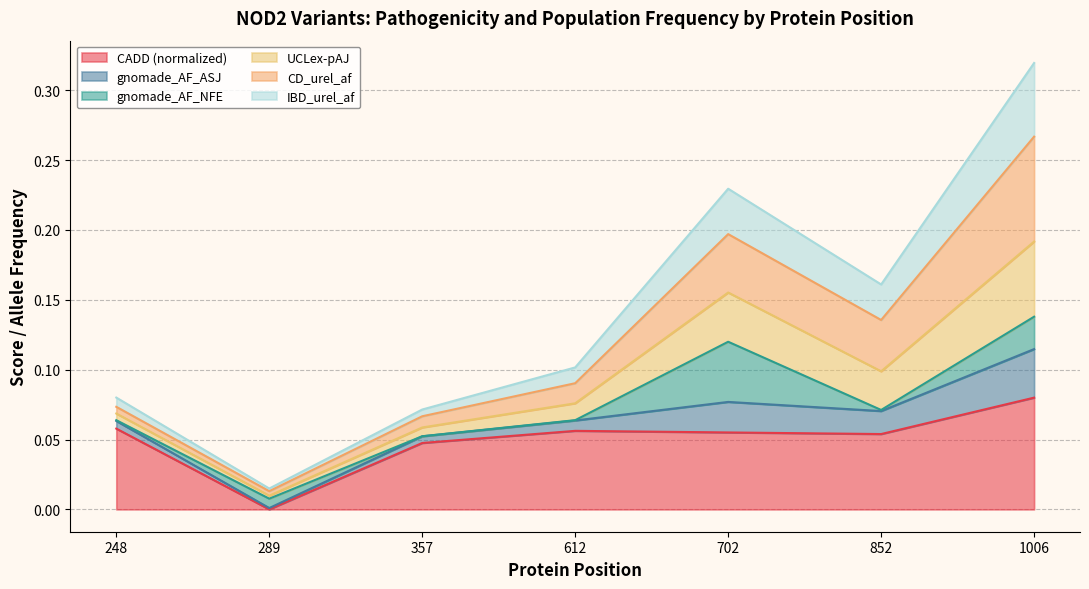

Which category has the lowest value in the CADD (normalized) series?

289